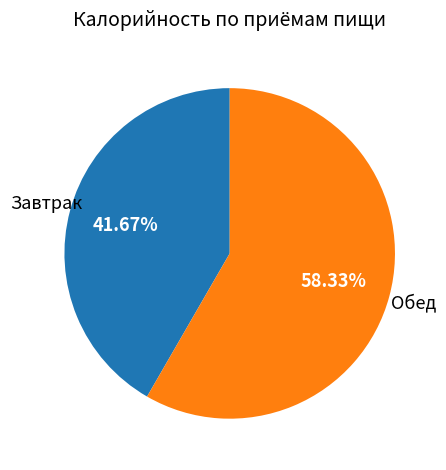

Is there any slice that represents more than half of the pie?

Yes